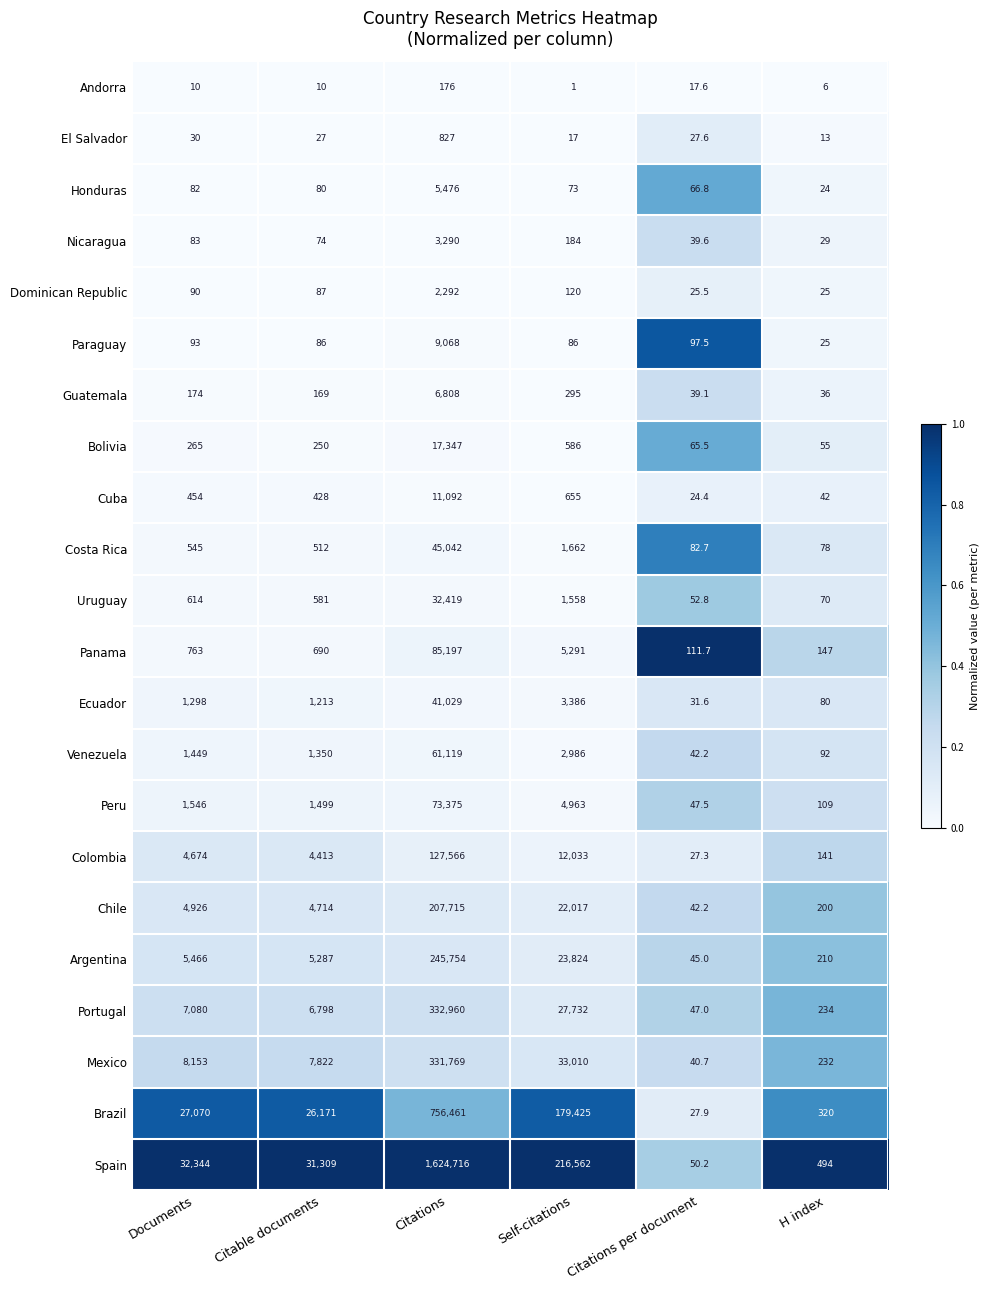

At which label is Peru closest to 36711?

Self-citations